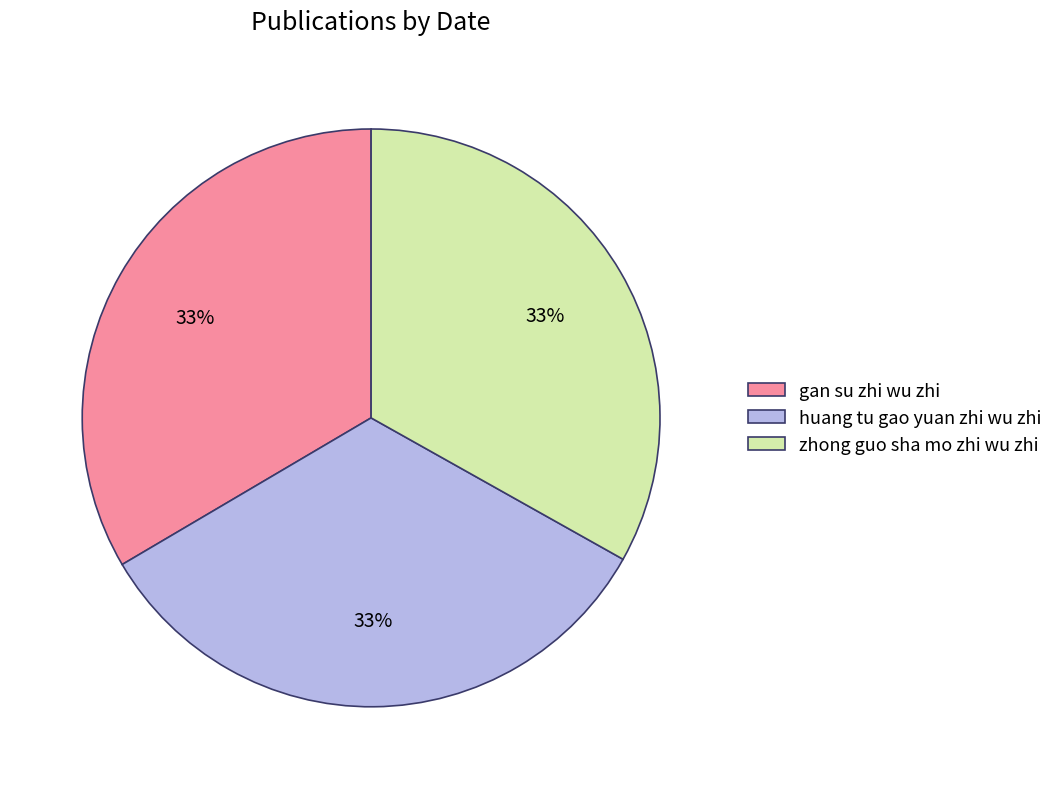

How many slices are in this pie chart?

3